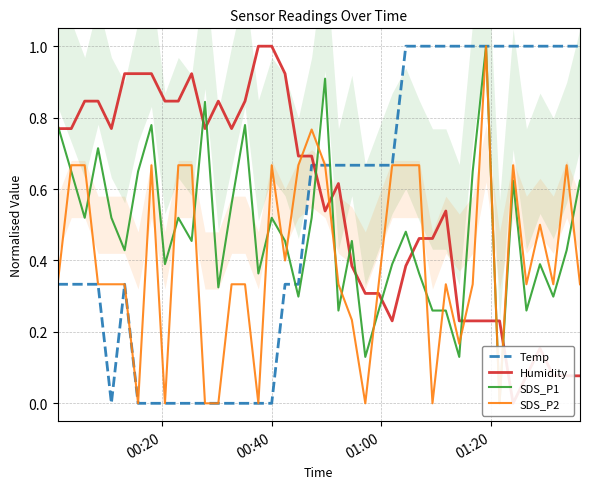

Which series ends up on top after the final intersection of SDS_P2 and SDS_P1?

SDS_P1